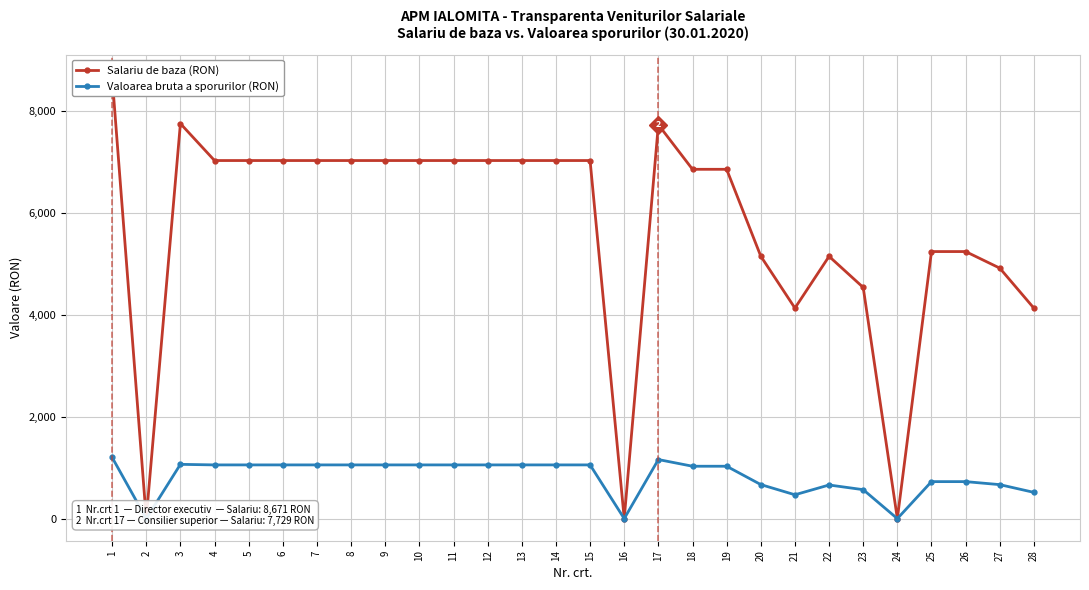

Which series has the largest total across all categories?

Salariu de baza (RON)